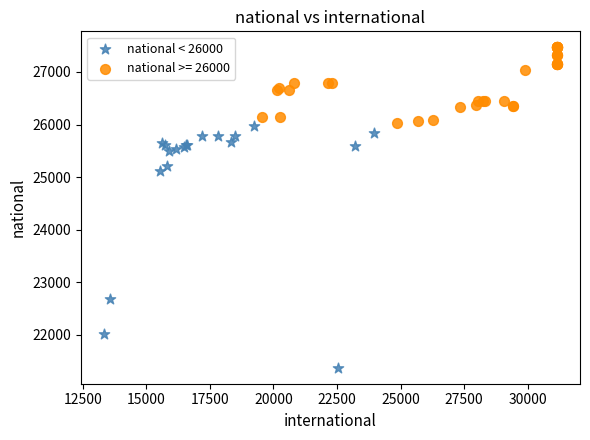

Which series has the widest spread of Y values?

national < 26000